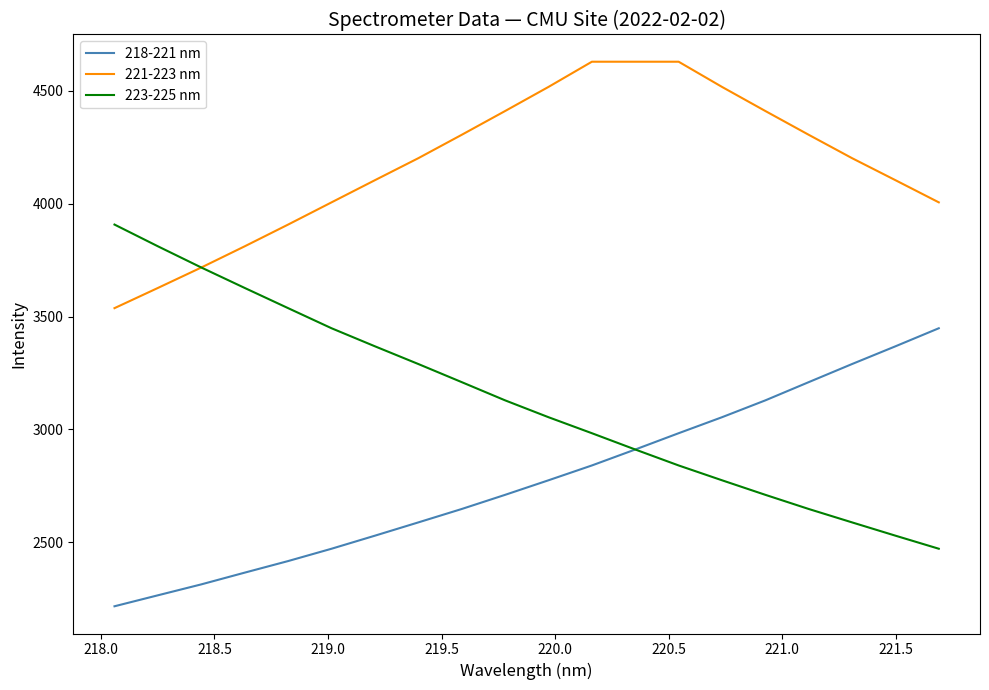

True or false: 221-223 nm and 218-221 nm cross at least once.

False